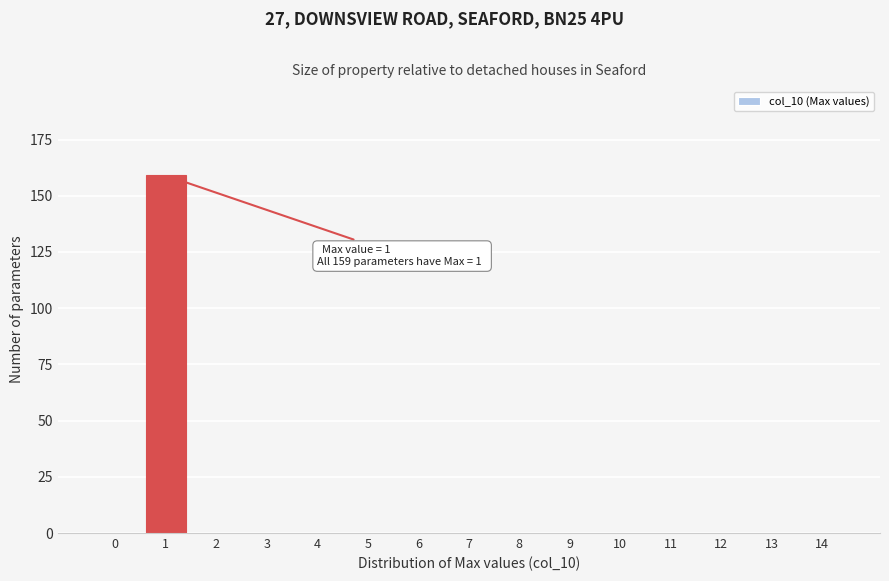

Reading right to left, list all the values displayed in this chart.

14=0	13=0	12=0	11=0	10=0	9=0	8=0	7=0	6=0	5=0	4=0	3=0	2=0	1=159	0=0